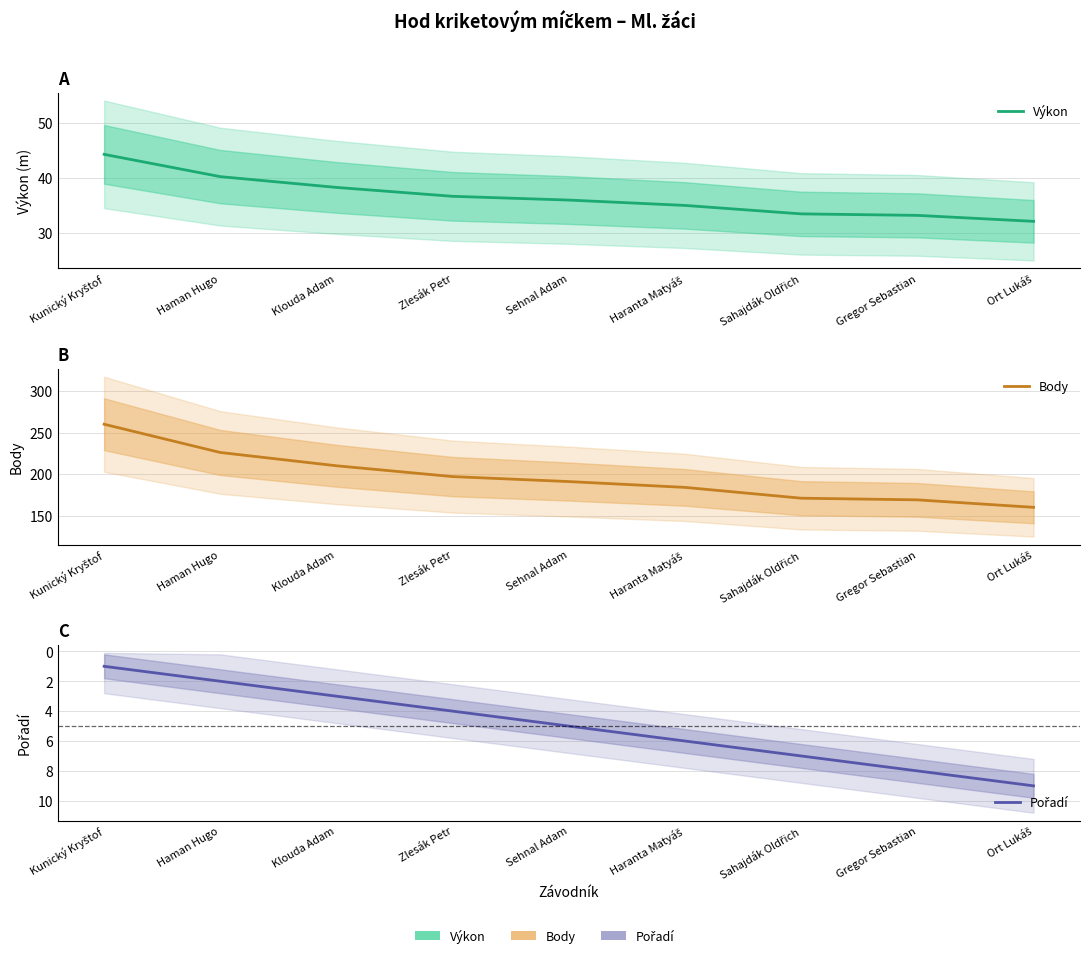

True or false: Body and Výkon intersect in this chart.

False